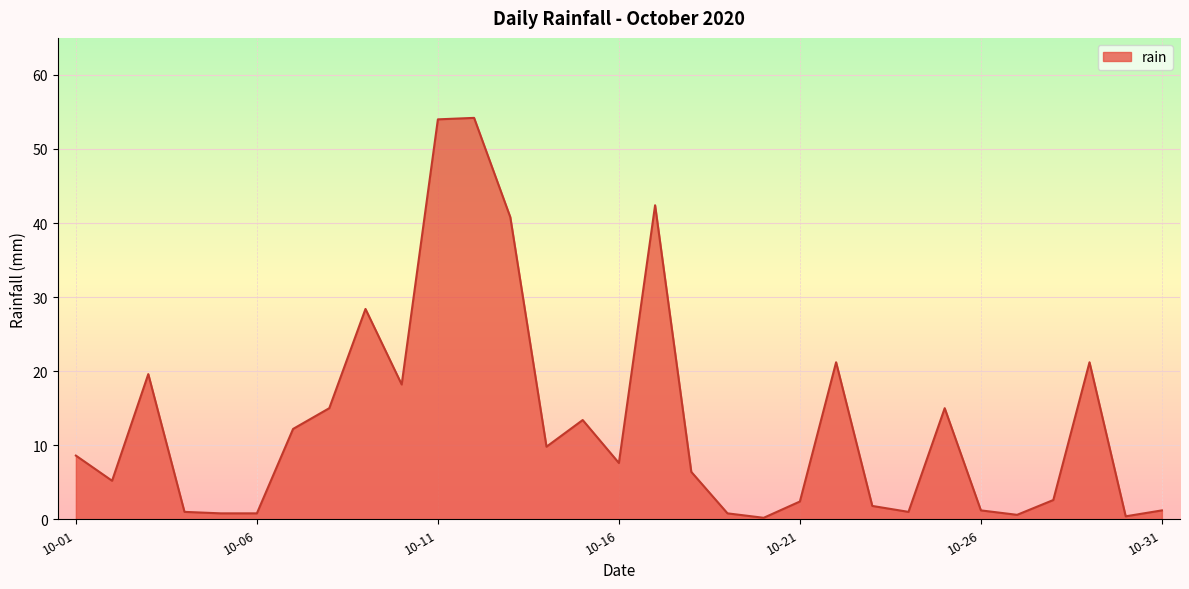

What is the greatest value displayed?

54.2